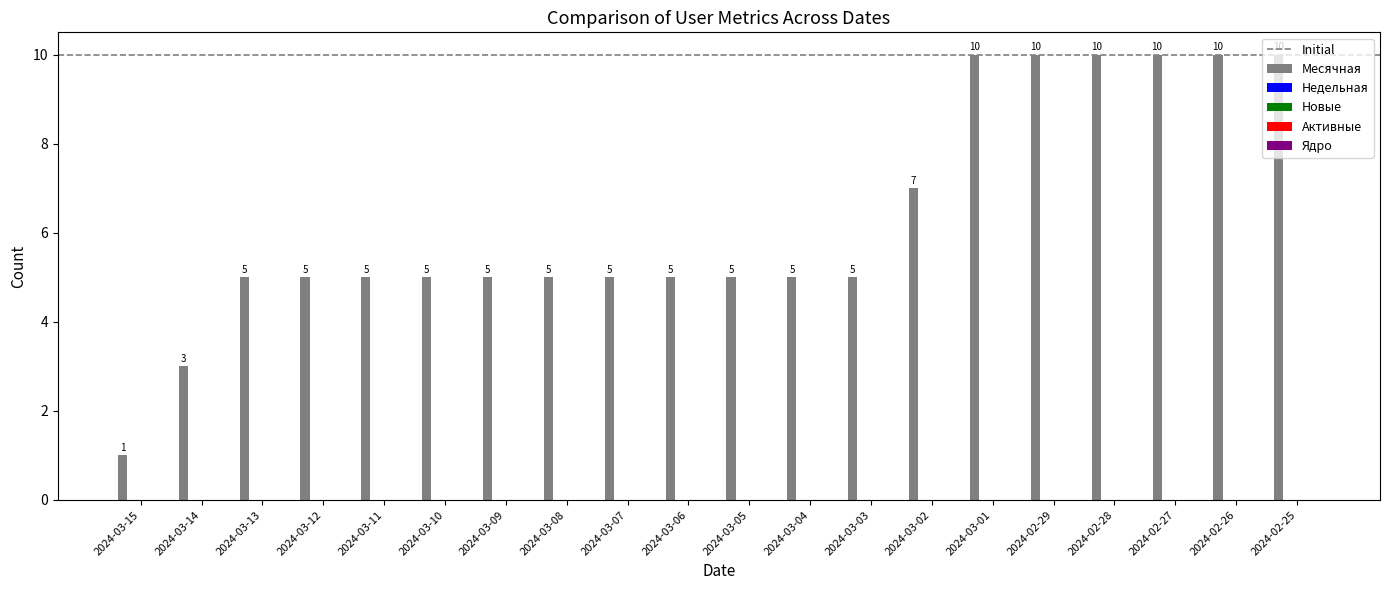

What is the value of the 11th bar from the left?

5